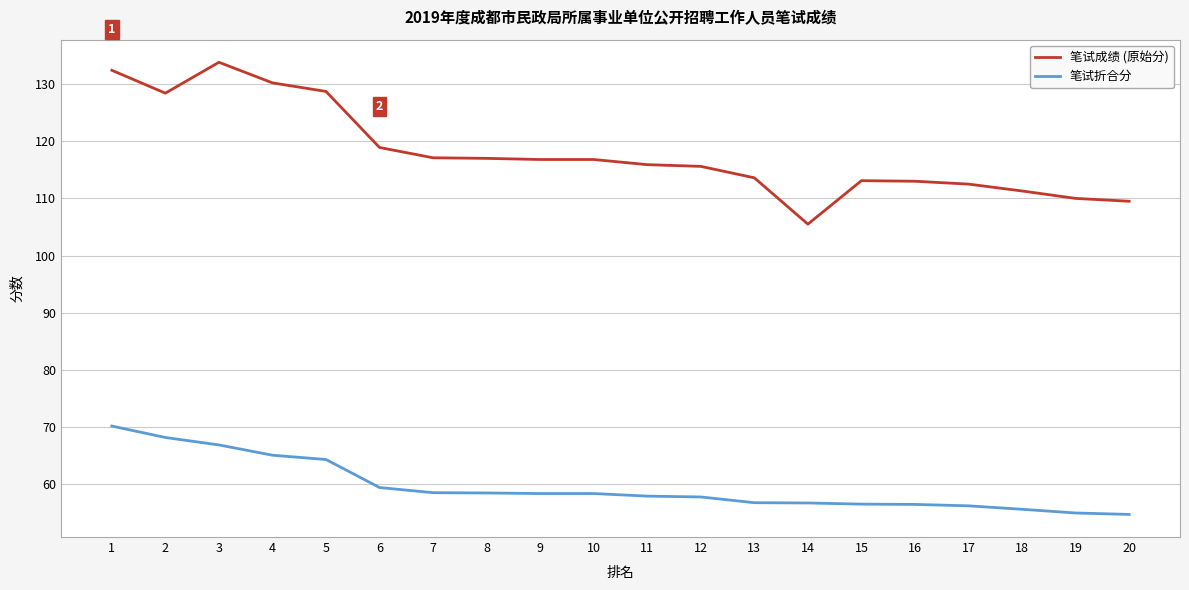

True or false: 笔试成绩 (原始分) and 笔试折合分 intersect in this chart.

False